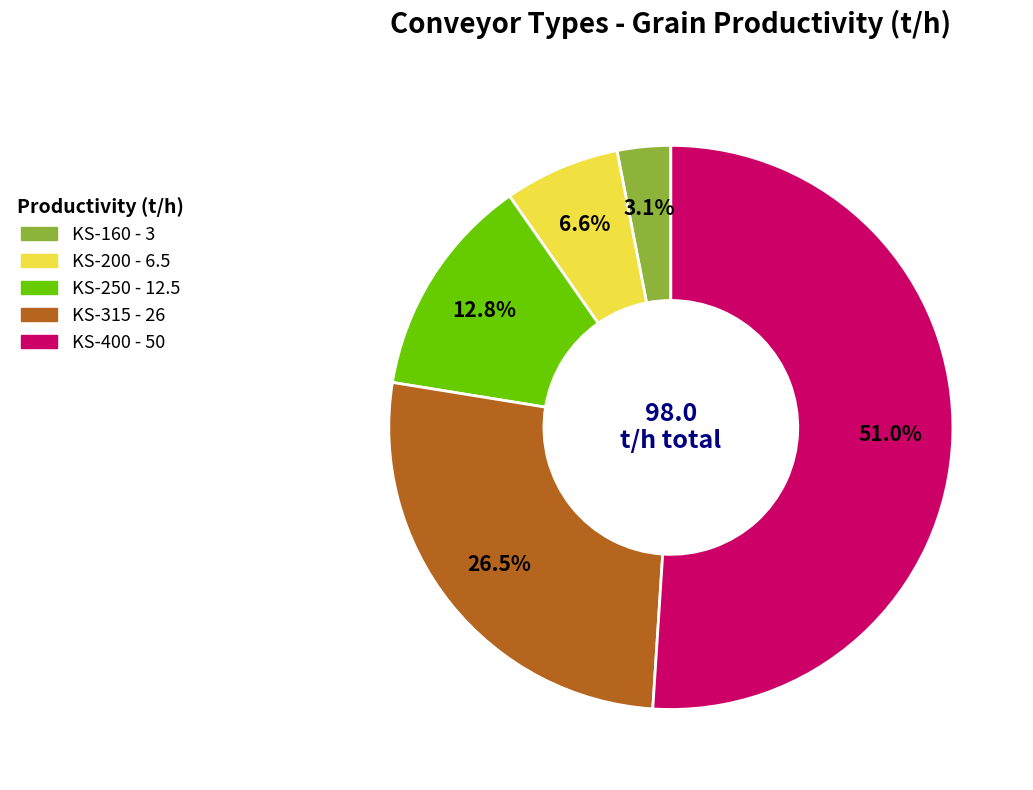

Between KS-160 and KS-200, which is larger?

KS-200